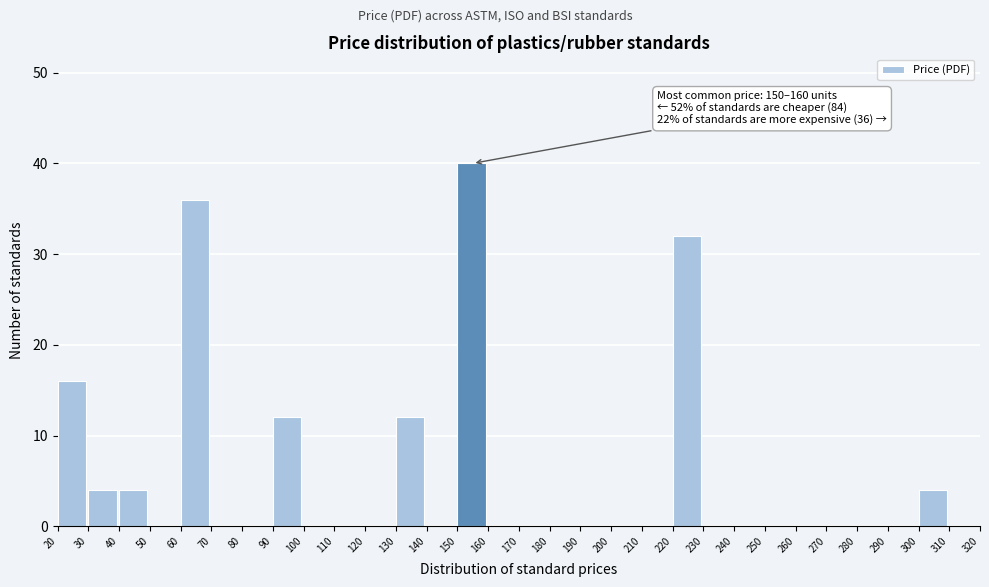

Which range on the x-axis has the tallest bar?

150 to 160